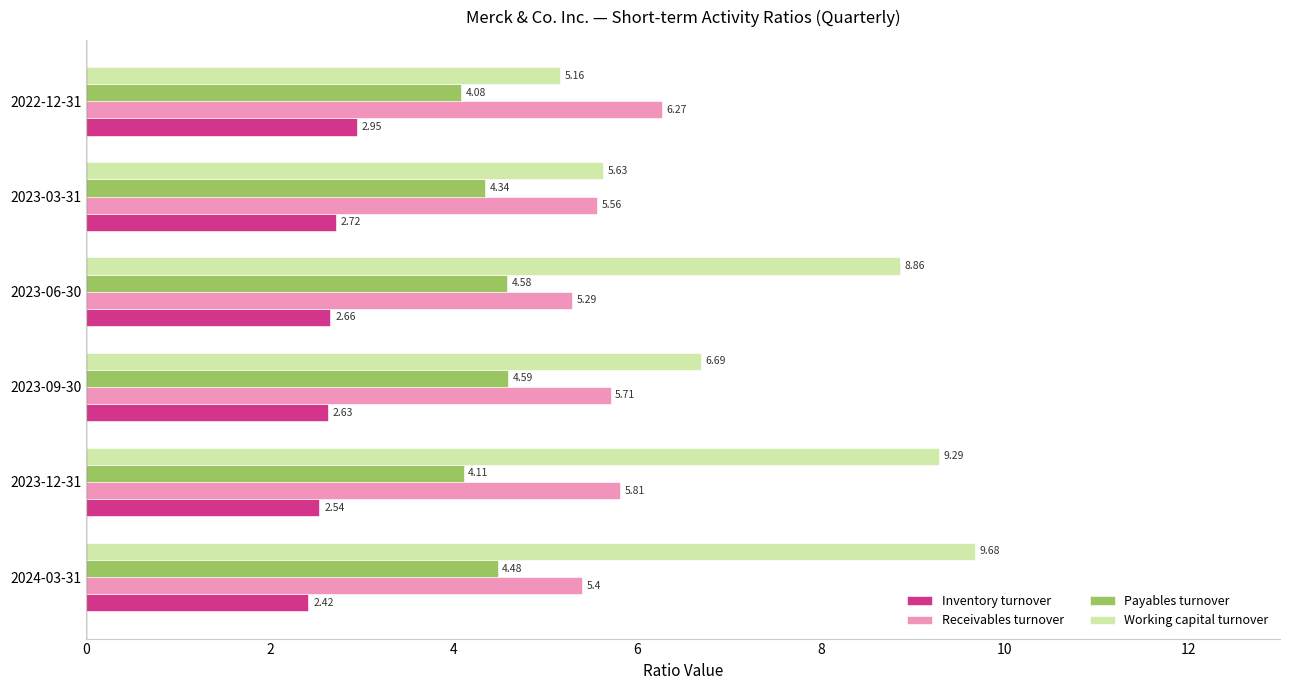

What is the sum of the Payables turnover values at 2024-03-31 and 2023-12-31?

8.6